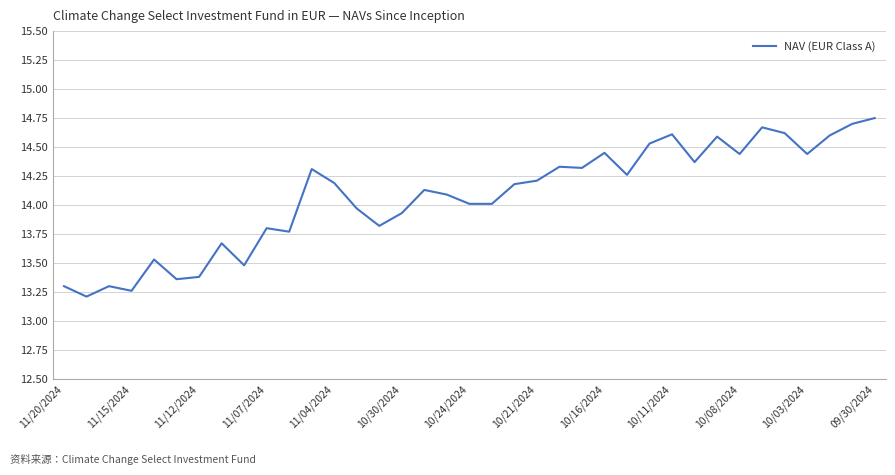

What is the smallest value displayed?

13.2